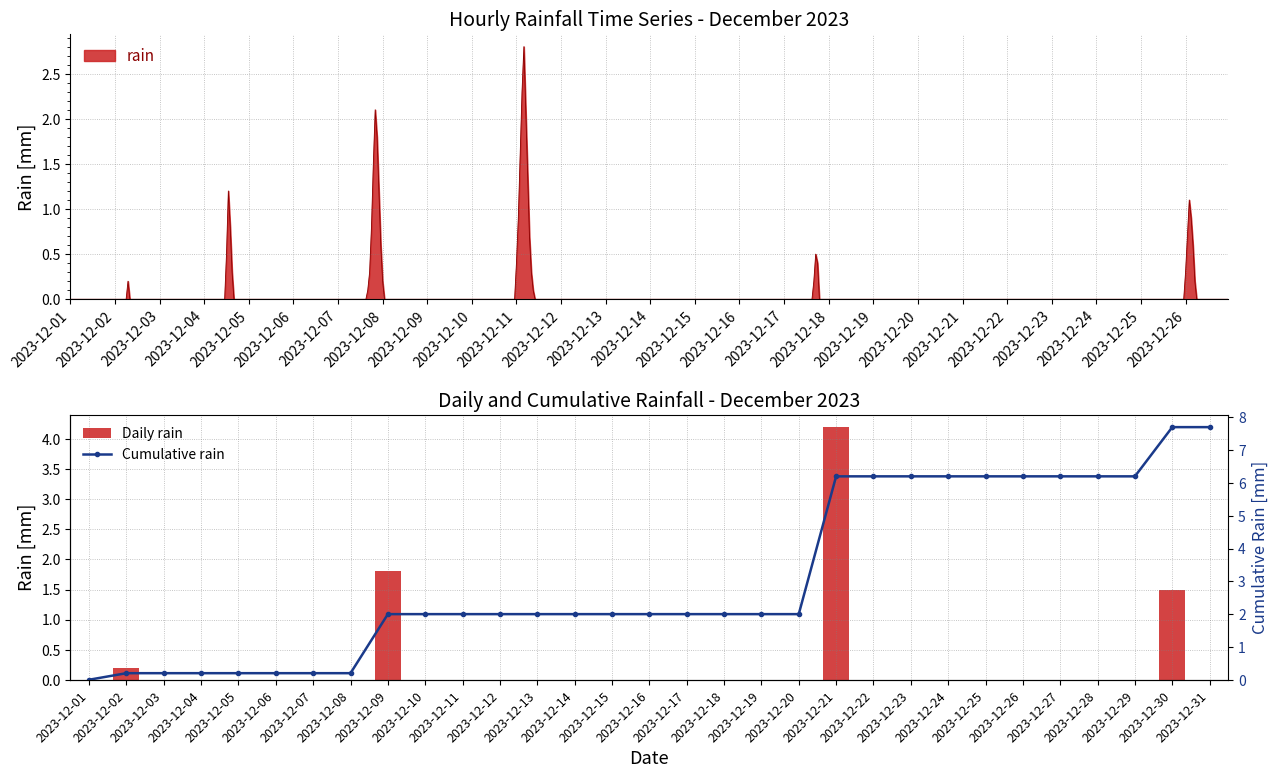

Rank the series by their maximum value, from highest to lowest.

Cumulative rain, Daily rain